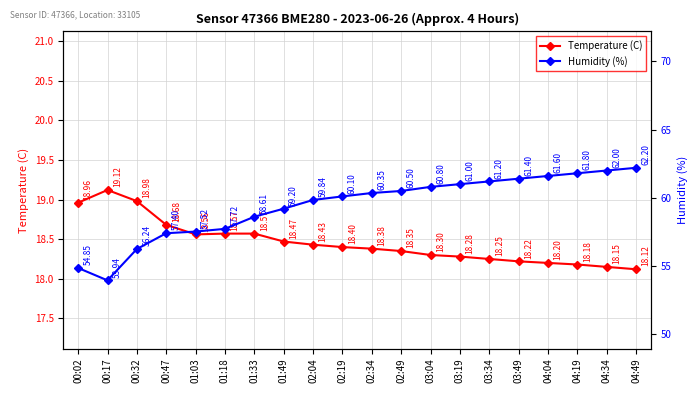

True or false: Humidity (%) and Temperature (C) intersect in this chart.

False